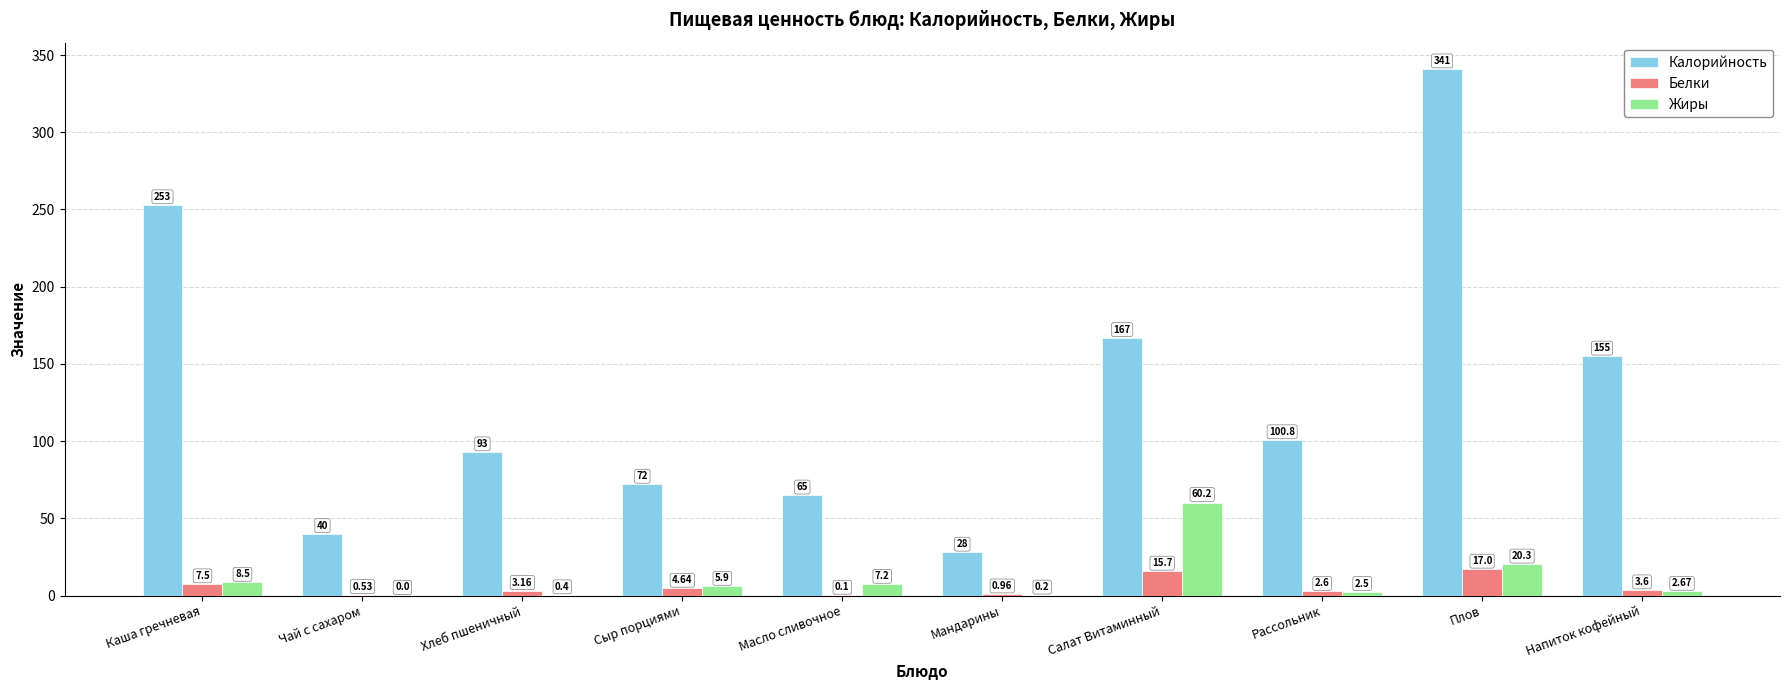

Where is Калорийность nearest to the value 184?

Салат Витаминный